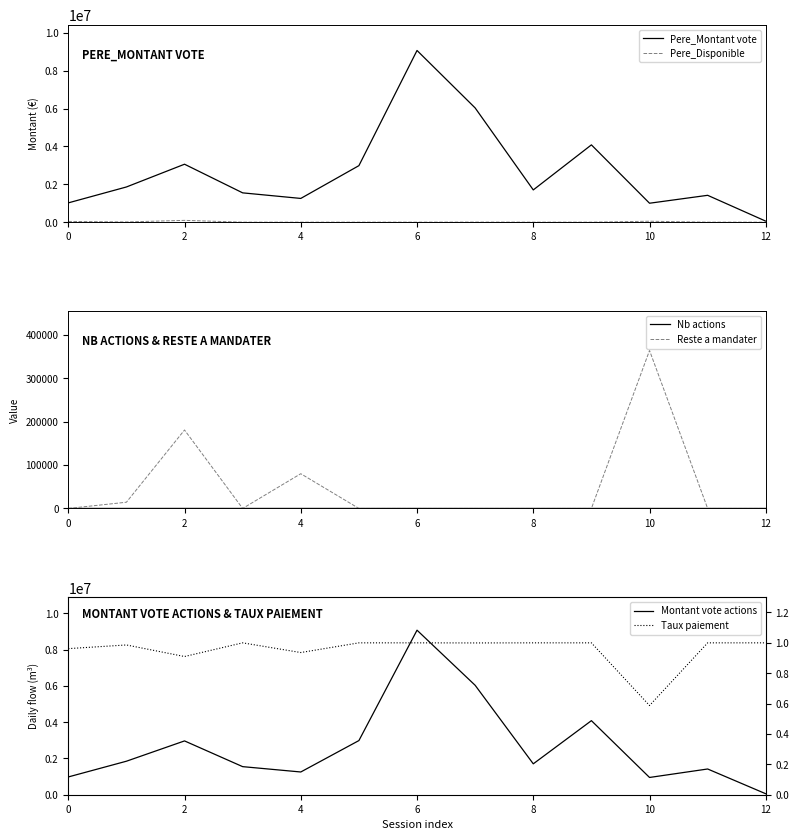

True or false: Reste a mandater has a value of -221367.2 at 0.

False